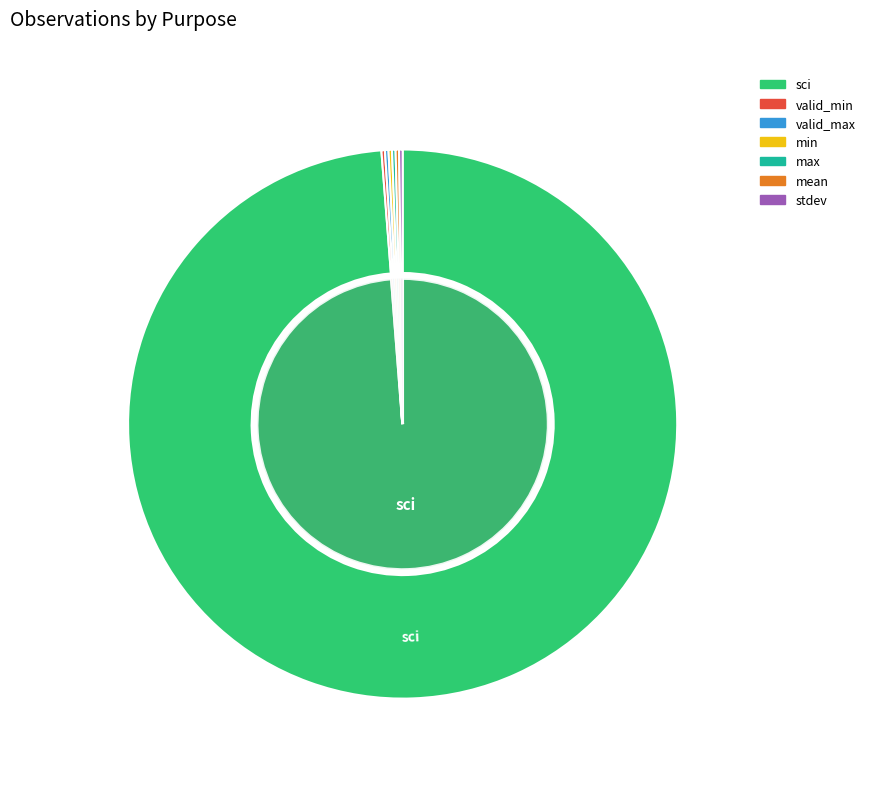

What is the largest slice in the pie chart?

sci